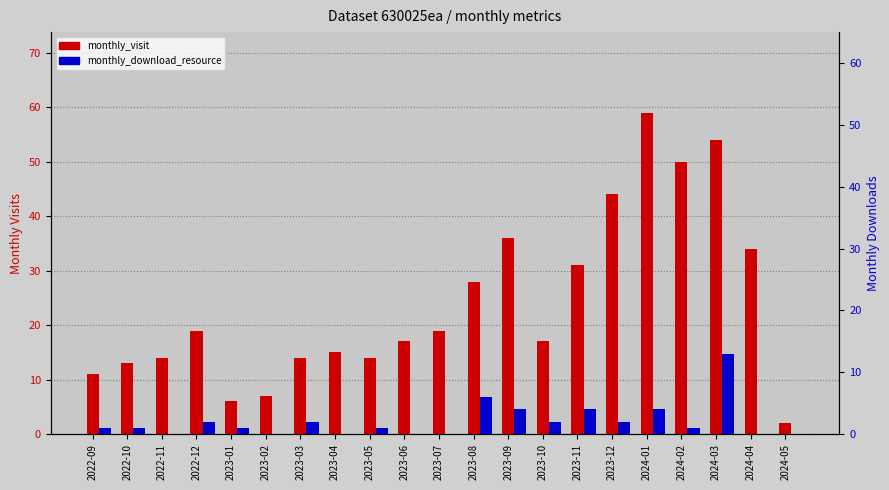

What is the sum of all monthly_download_resource values?

44